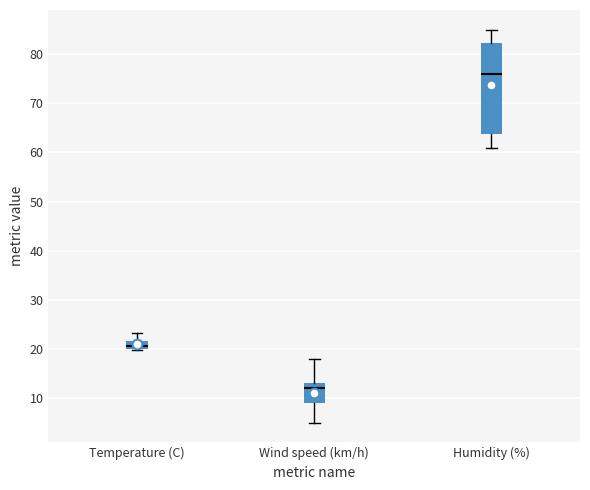

Which box is the tallest, from its lower edge to its upper edge?

Humidity (%)